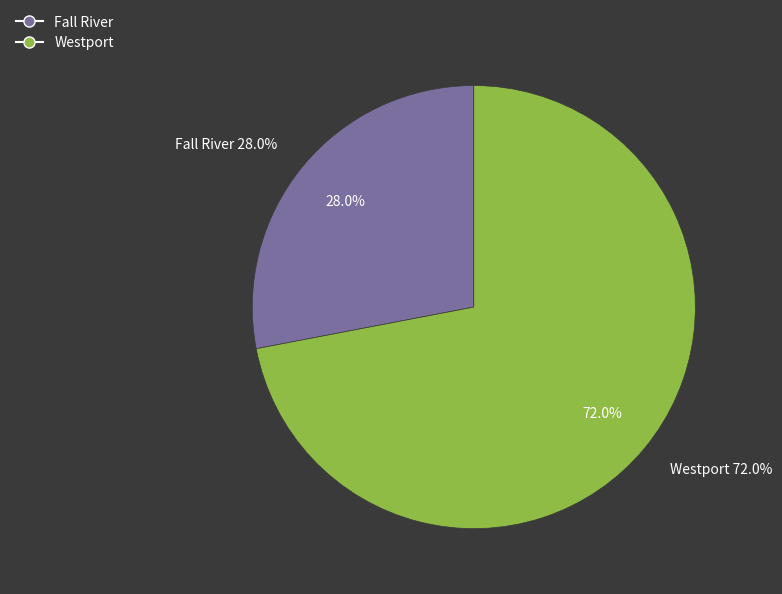

True or false: Westport accounts for 81% of the total.

False